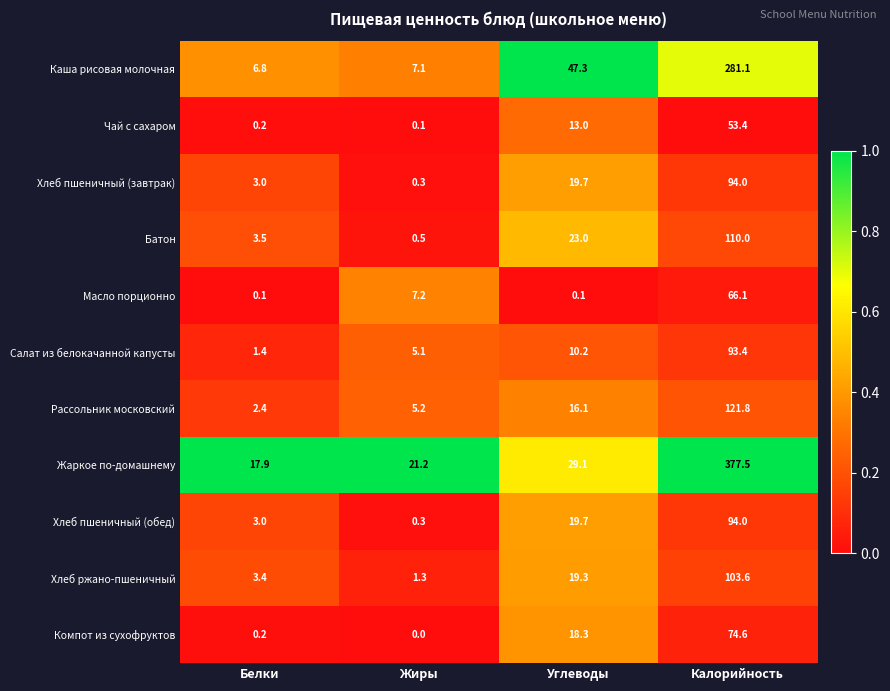

Where does the Хлеб ржано-пшеничный series first go above 19?

Углеводы